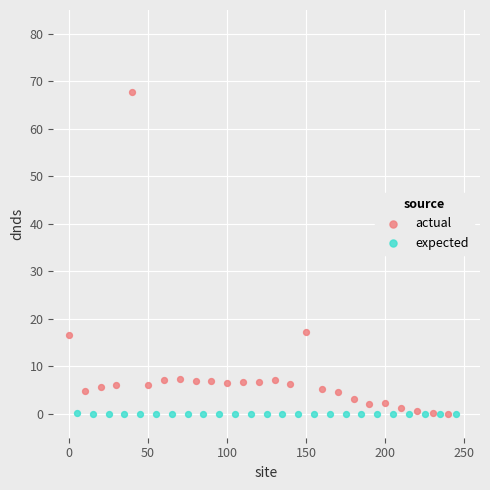

Which series reaches the maximum Y coordinate?

actual